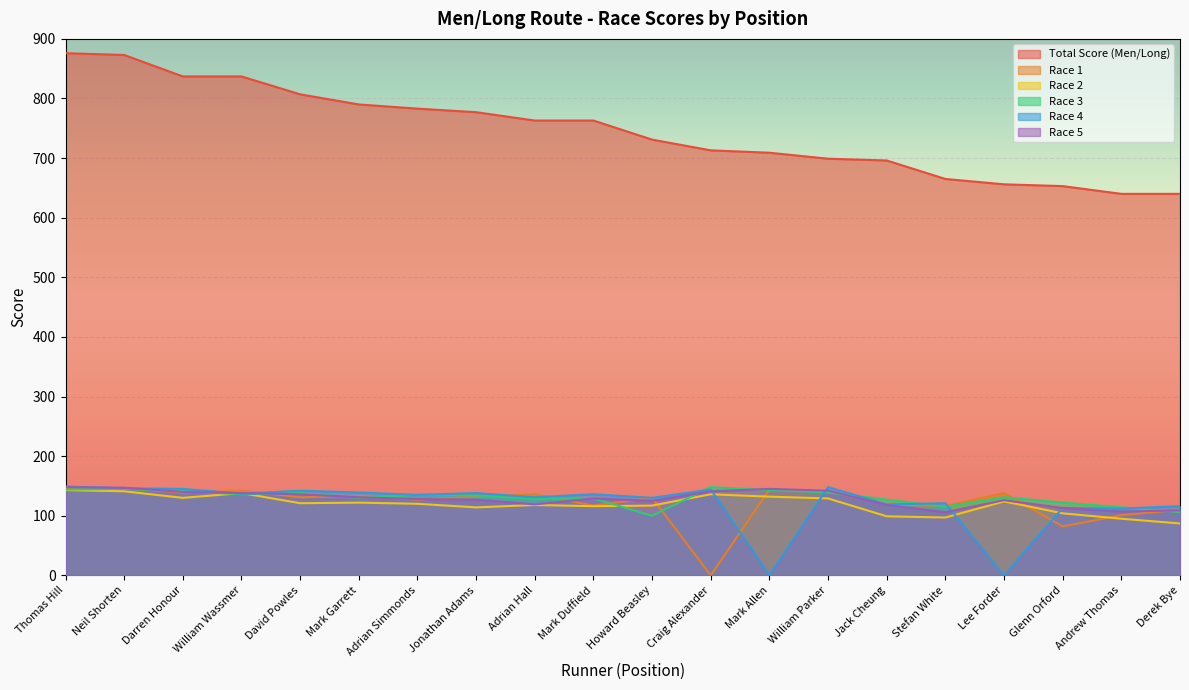

List the labels in order of Race 2 value, smallest first.

Derek Bye, Andrew Thomas, Stefan White, Jack Cheung, Glenn Orford, Jonathan Adams, Mark Duffield, Howard Beasley, Adrian Hall, Adrian Simmonds, David Powles, Mark Garrett, Lee Forder, William Parker, Darren Honour, Mark Allen, Craig Alexander, William Wassmer, Neil Shorten, Thomas Hill